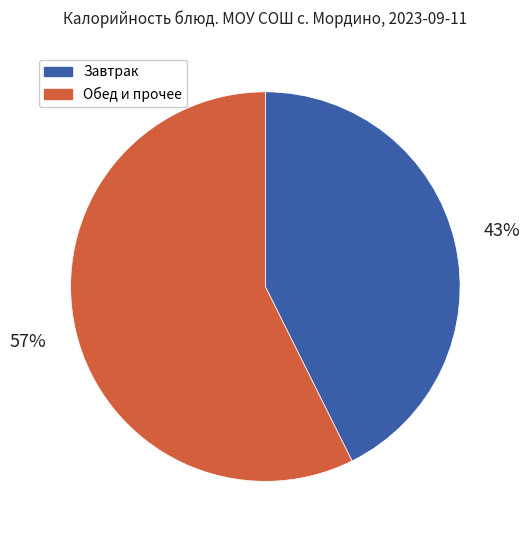

Count the number of slices in the pie.

2